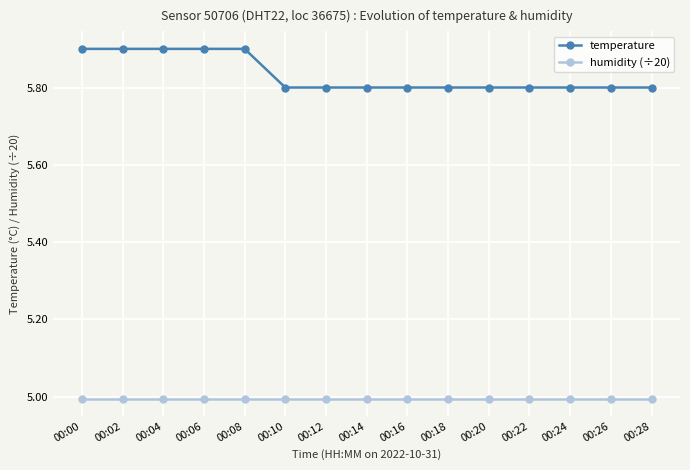

What is the smallest value displayed?

5.0